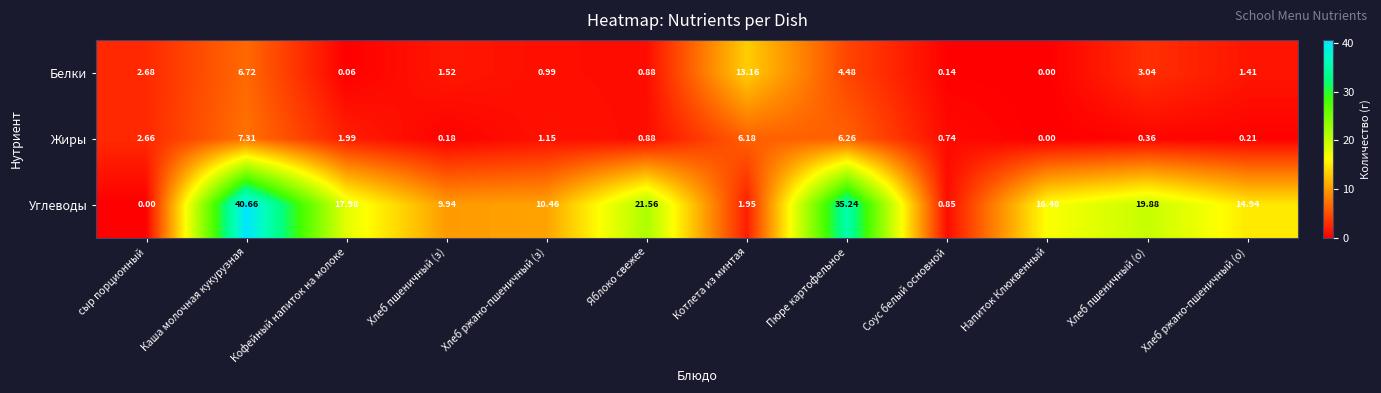

Count the number of categories in the chart.

12